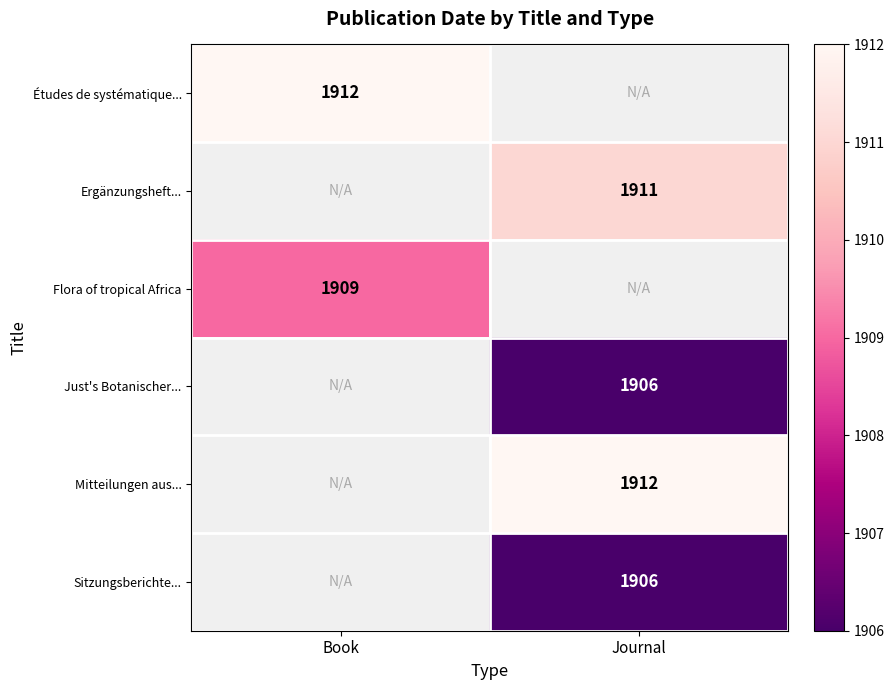

Which has a higher value, Book or Journal?

Book